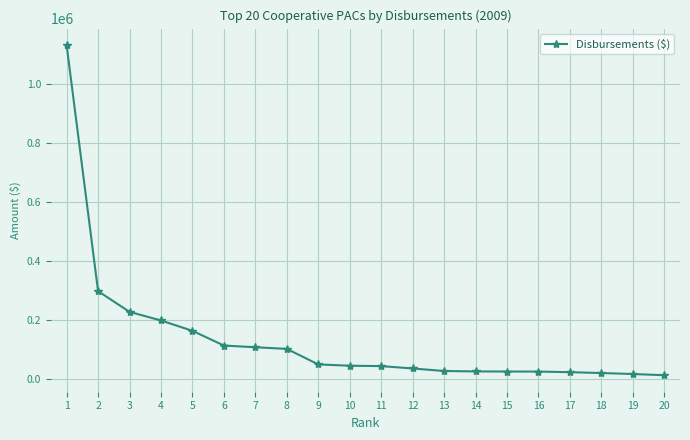

What is the value of the 4th point from the left?

199291.3